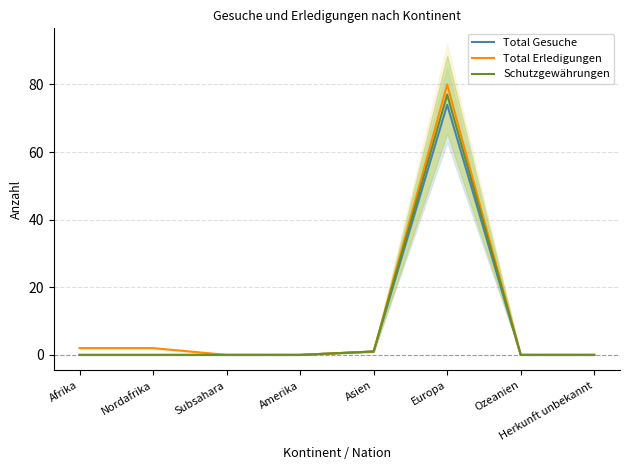

What are all the series names shown in the legend?

Total Gesuche, Total Erledigungen, Schutzgewährungen